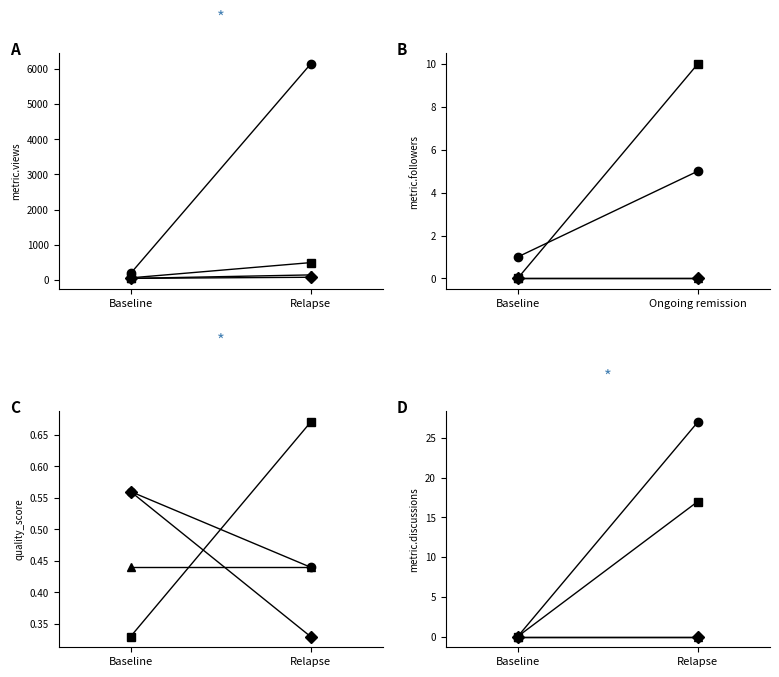

What is the approximate value of pair_0 at Relapse, to the nearest 5?

25